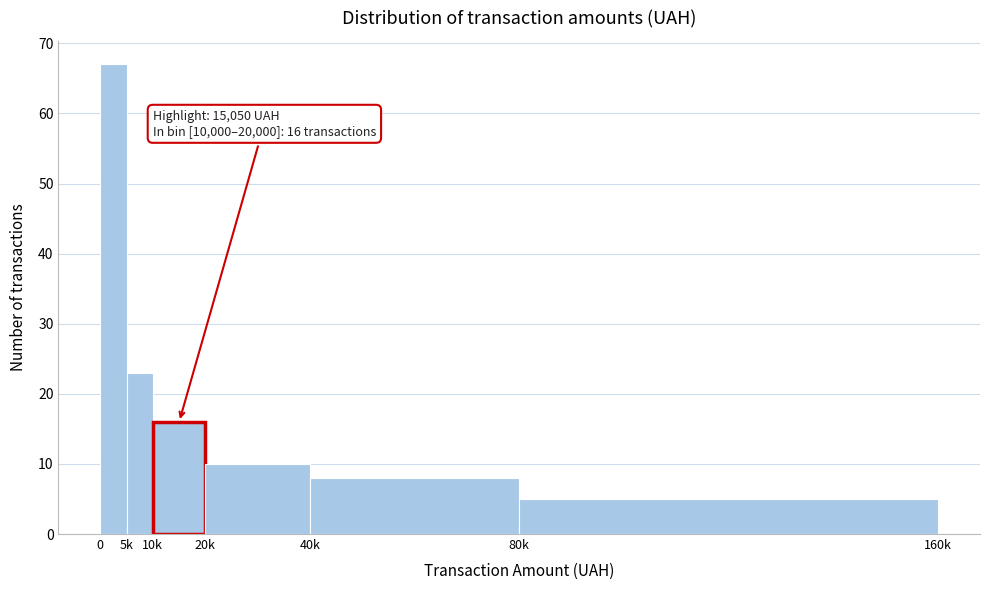

Reading left to right, list all the values displayed in this chart.

0=67	5k=23	10k=16	20k=10	40k=8	80k=5